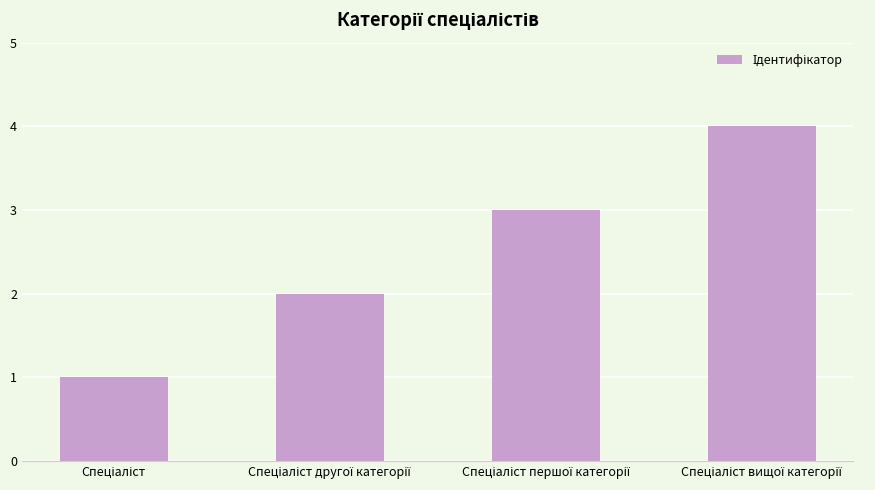

What is the maximum value shown in the chart?

4